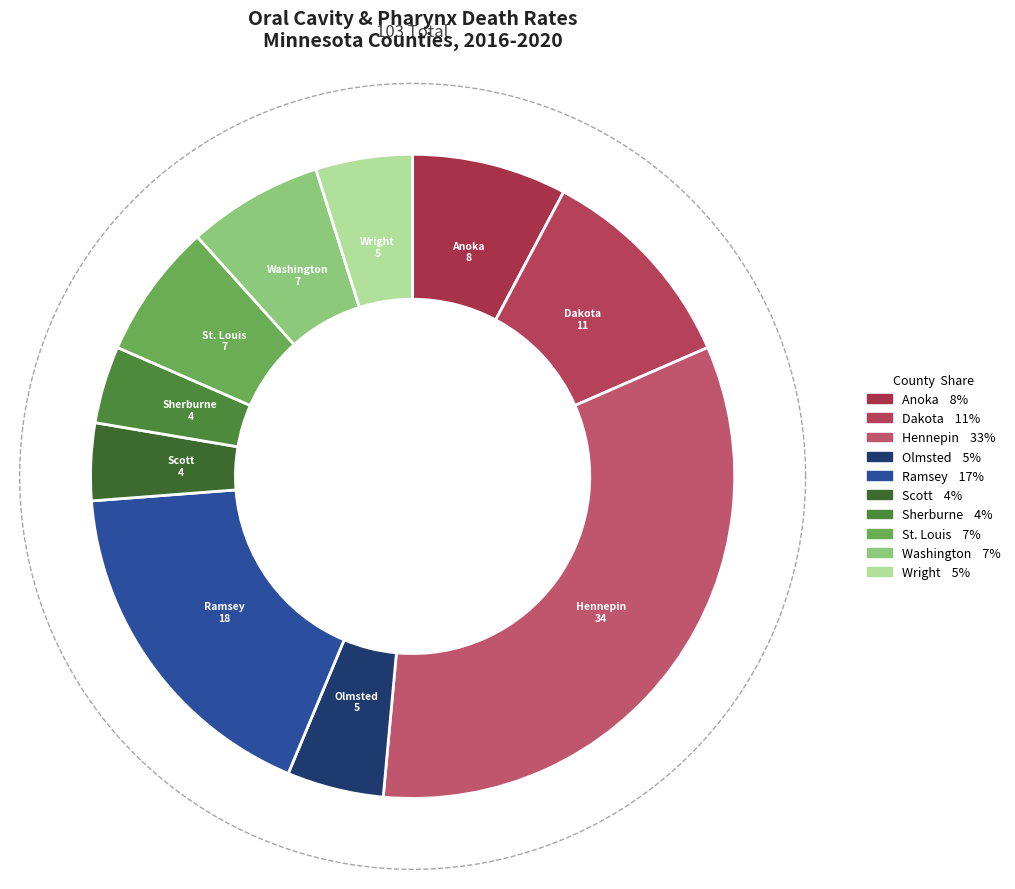

Approximately how many times larger is the value at Hennepin County compared to Scott County?

8.5